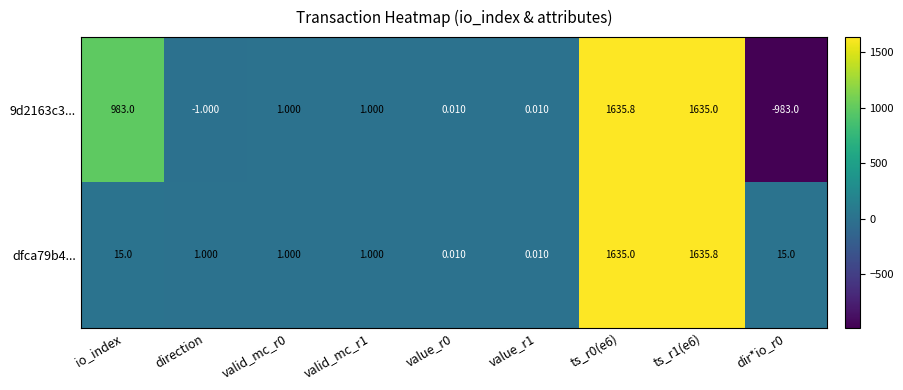

Is the value of 9d2163c3... at ts_r1(e6) greater than the value of dfca79b4... at valid_mc_r1?

Yes